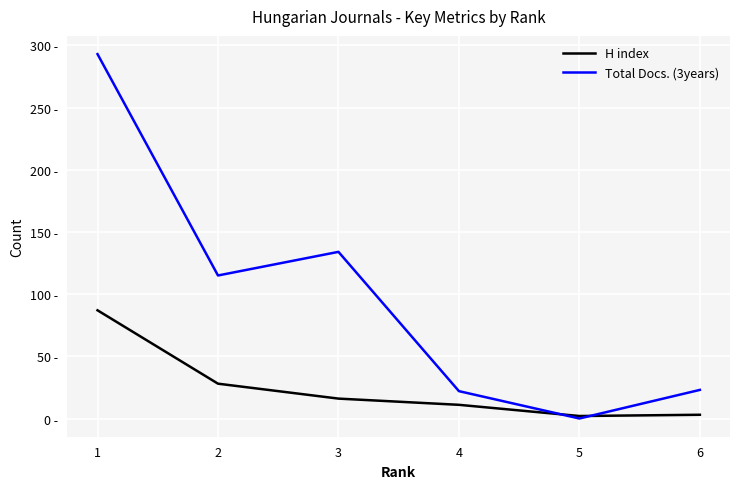

Does the chart have visible grid lines?

Yes